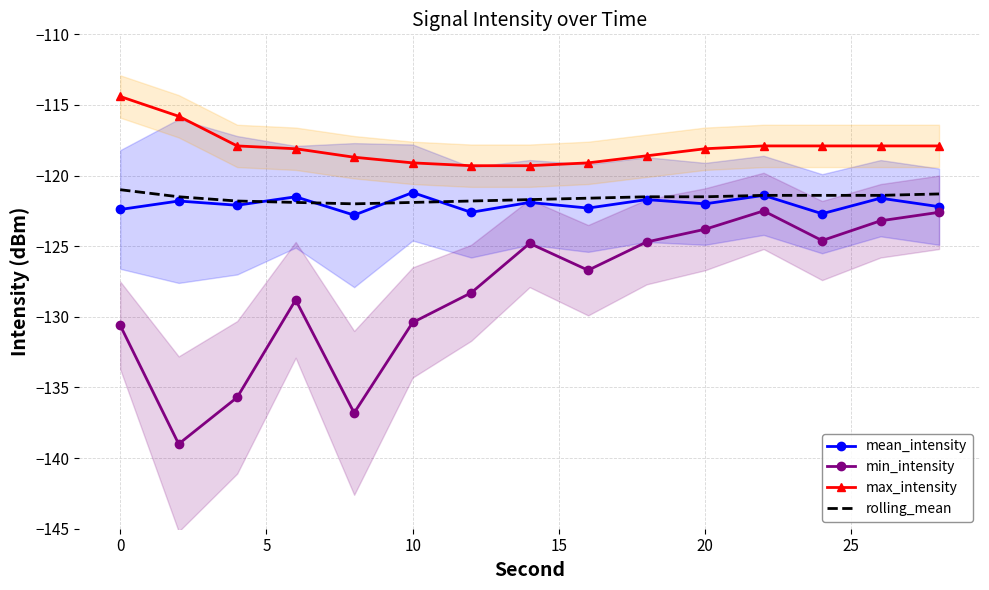

What is the maximum value for rolling_mean?

-121.0